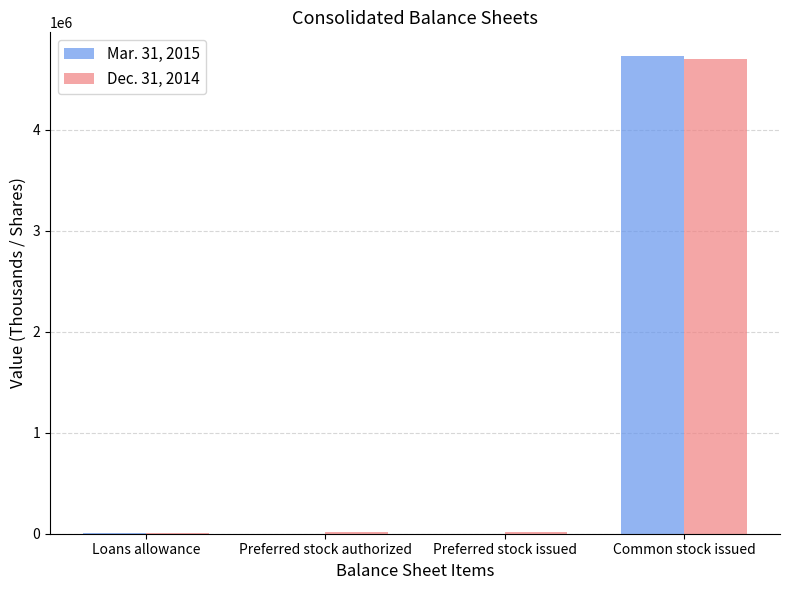

True or false: Mar. 31, 2015 has a value of 4730314 at Common stock issued.

True